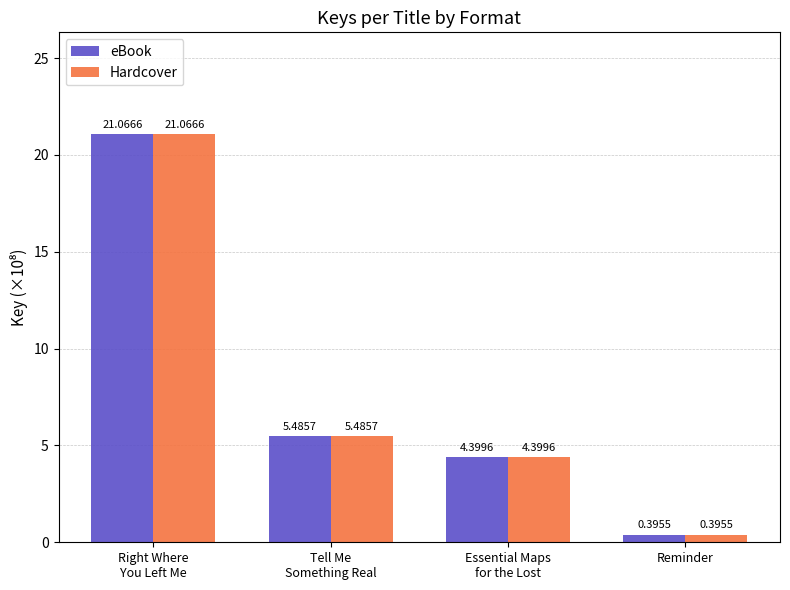

What is the difference between the maximum and second lowest values in the Hardcover series?

16.7